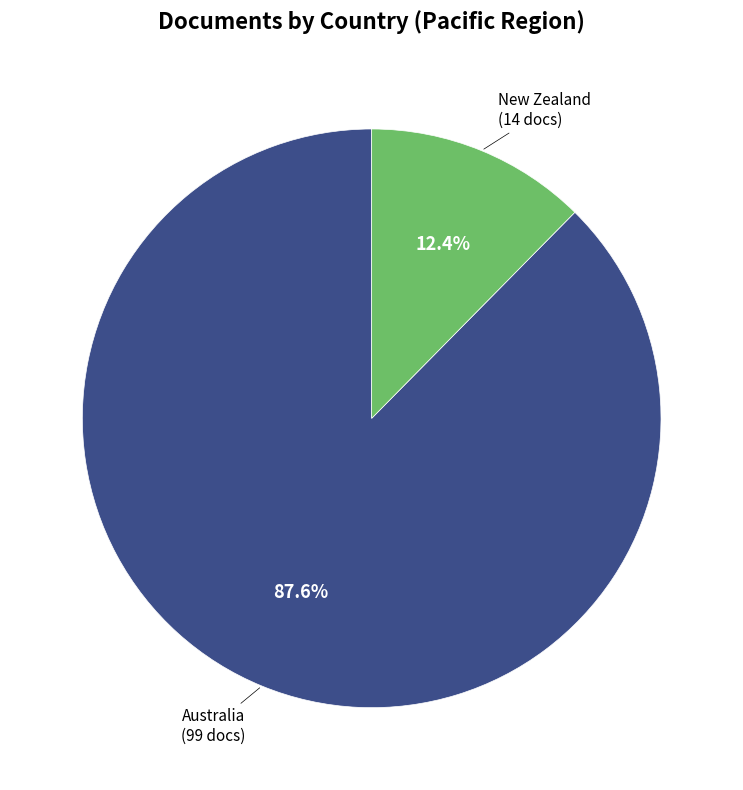

Is there any slice that represents more than half of the pie?

Yes